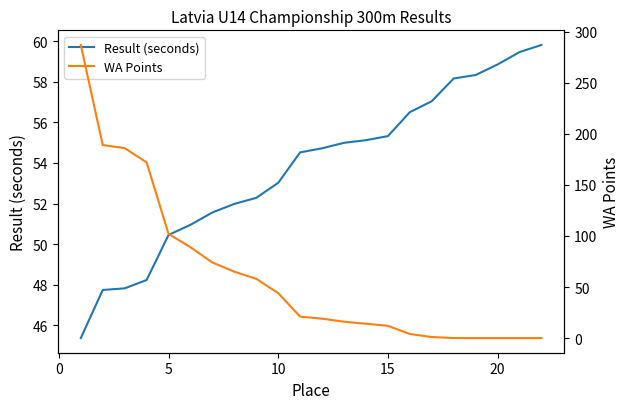

Which series has the largest range (max minus min)?

WA Points